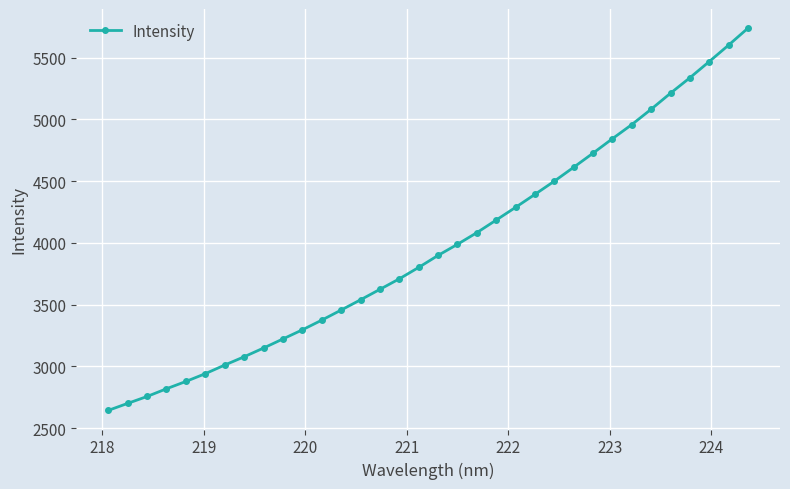

What is the maximum value shown in the chart?

5738.2